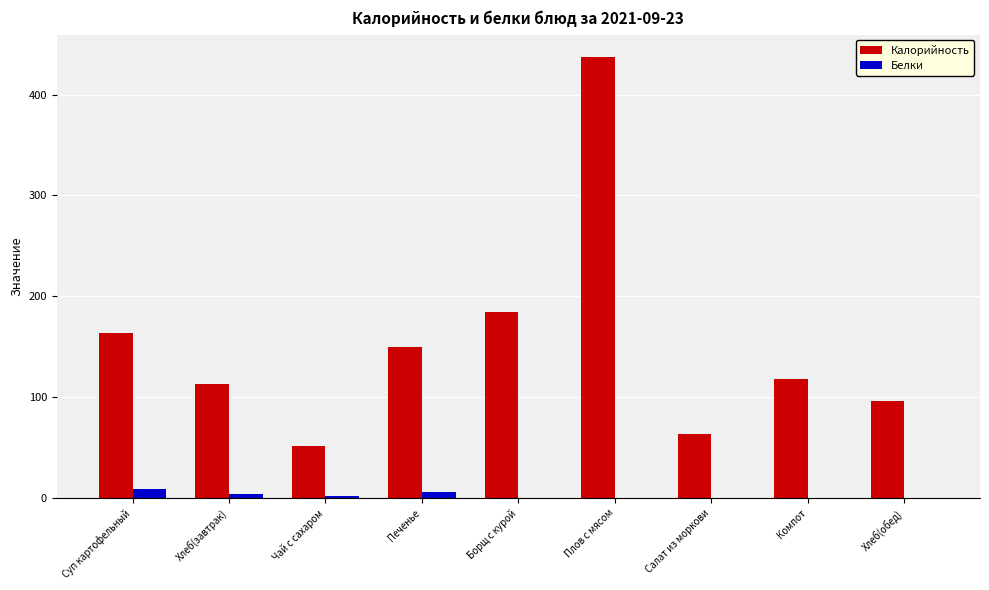

What is the total value across all series at Борщ с курой?

184.6